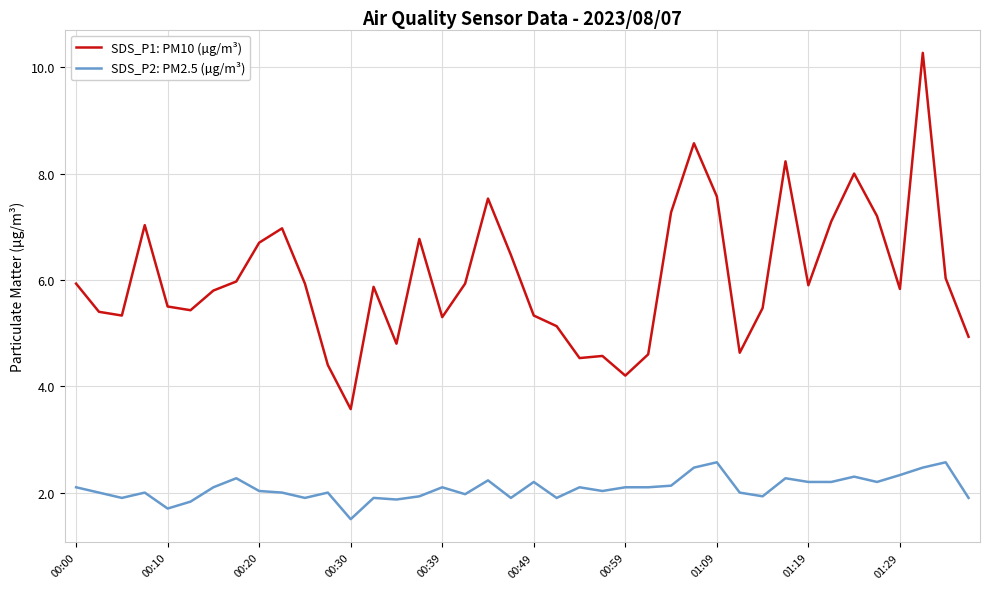

True or false: SDS_P2: PM2.5 (µg/m³) and SDS_P1: PM10 (µg/m³) cross at least once.

False